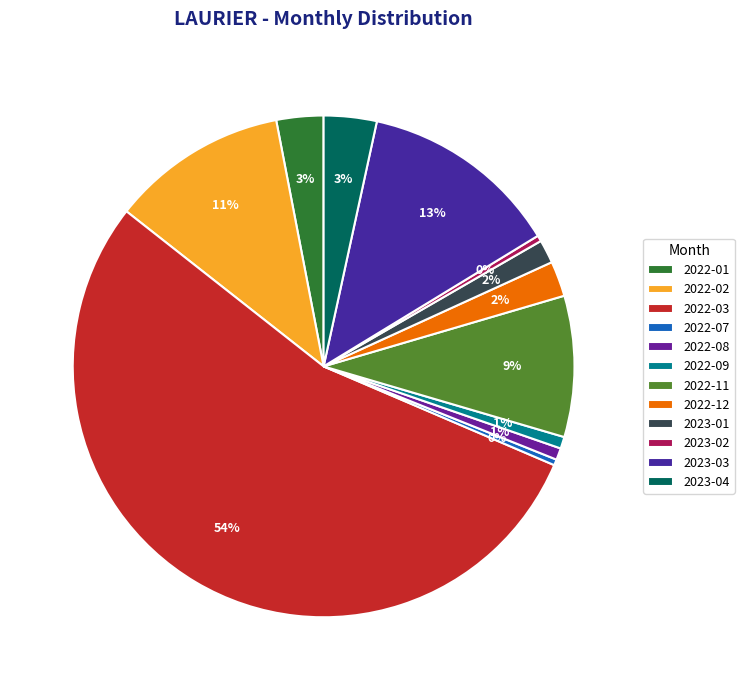

How many slices are in this pie chart?

12